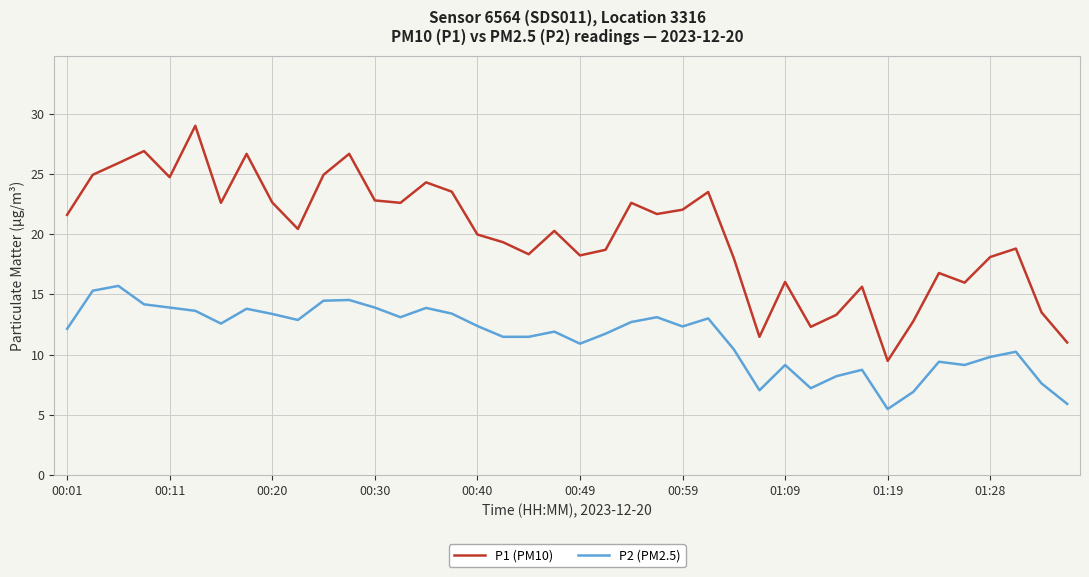

What is the average value of the P1 (PM10) series?

19.9